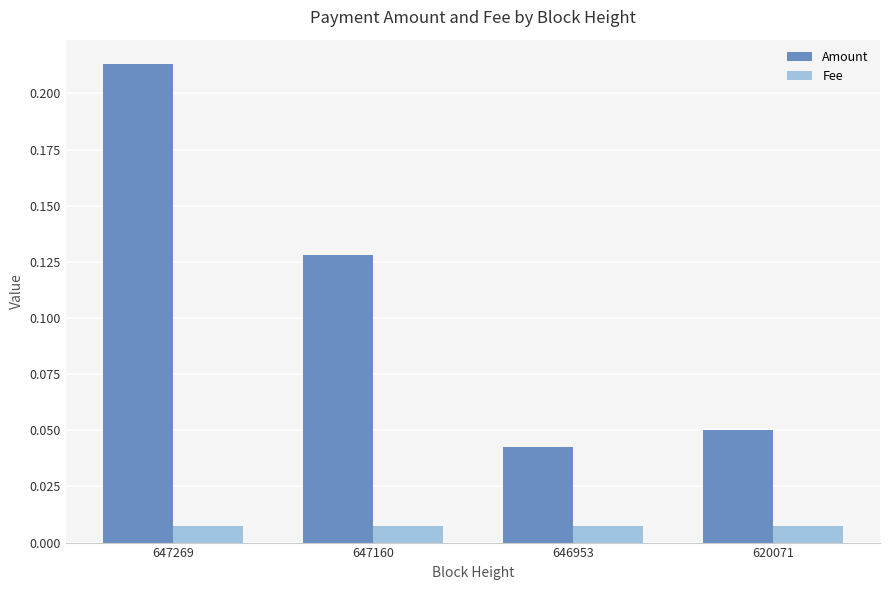

Between 647269 and 647160, which series saw the biggest shift?

Amount